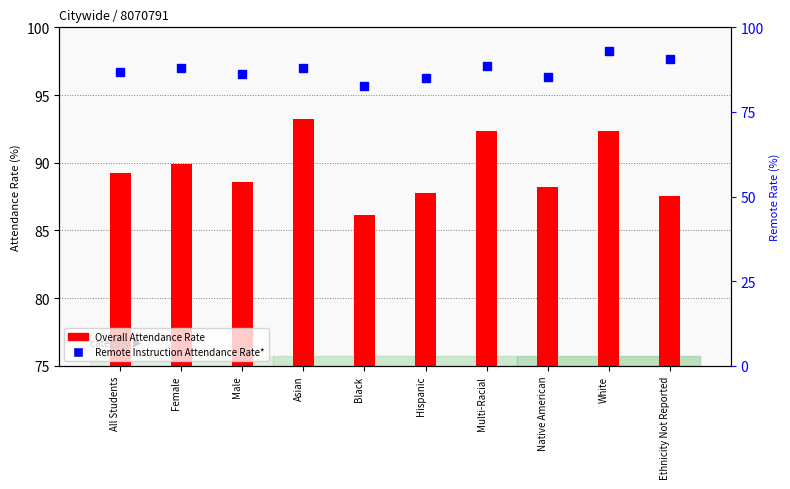

At which category does the chart reach its peak across all series?

Asian